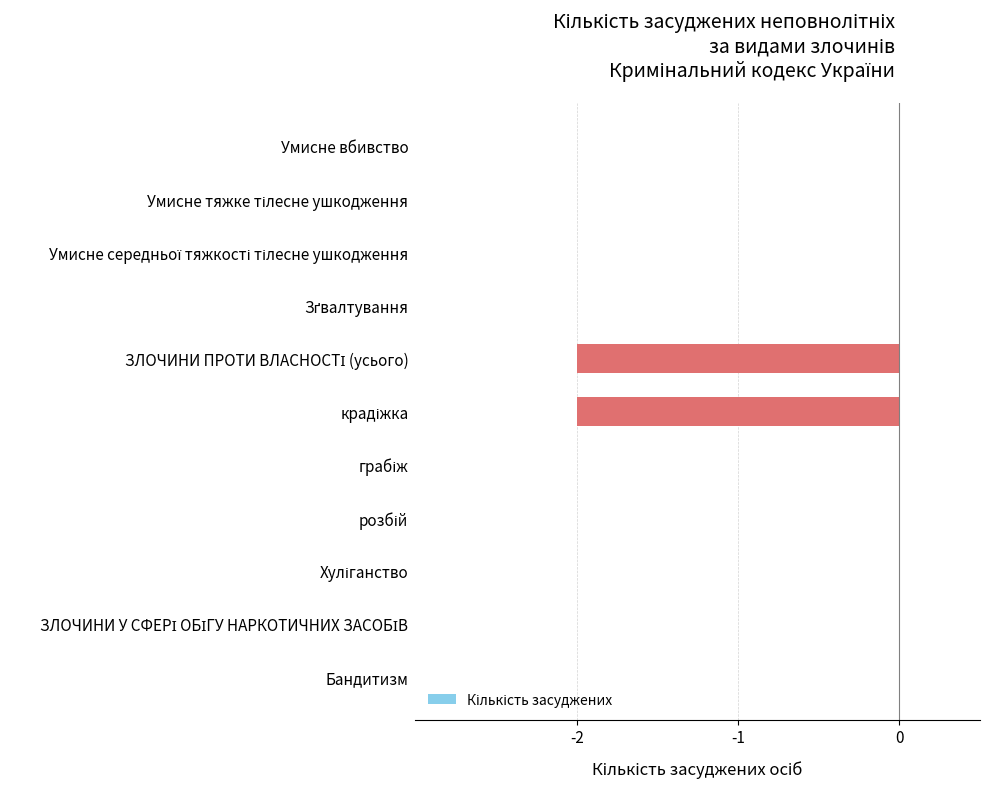

What is the sum of all values?

-4